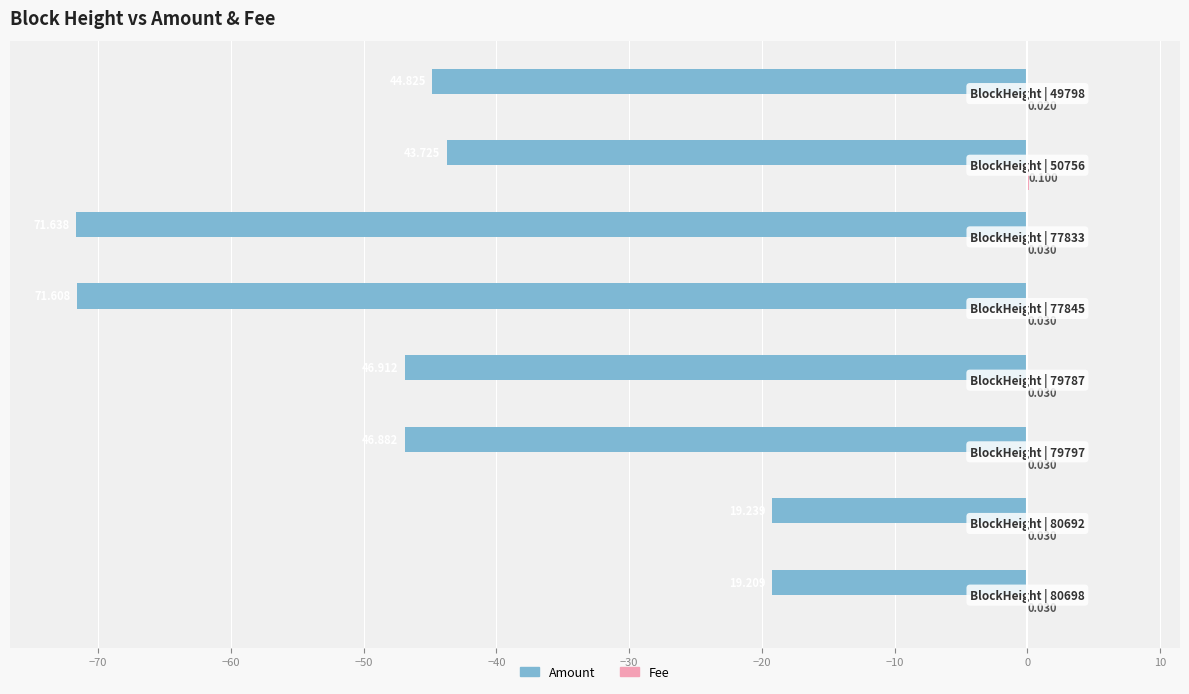

How many series are shown in this chart?

2